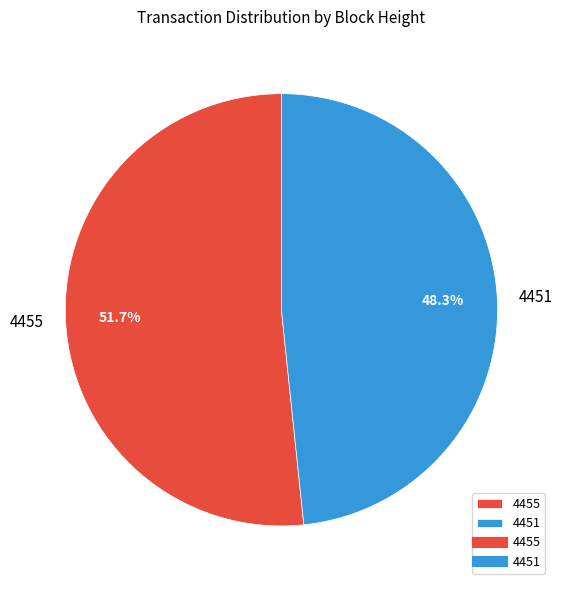

Which slice represents more than half of the pie?

4455